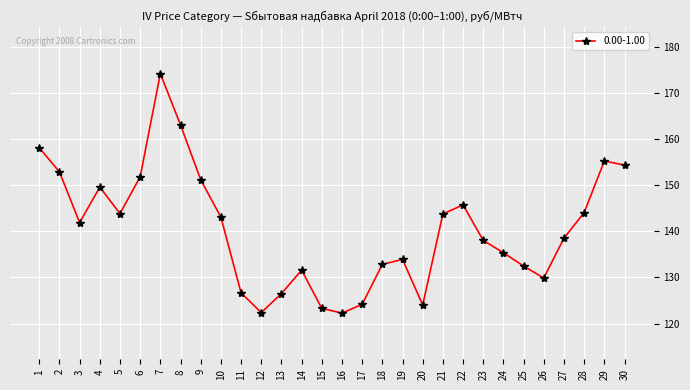

Is this an area chart (filled region under the line)?

No